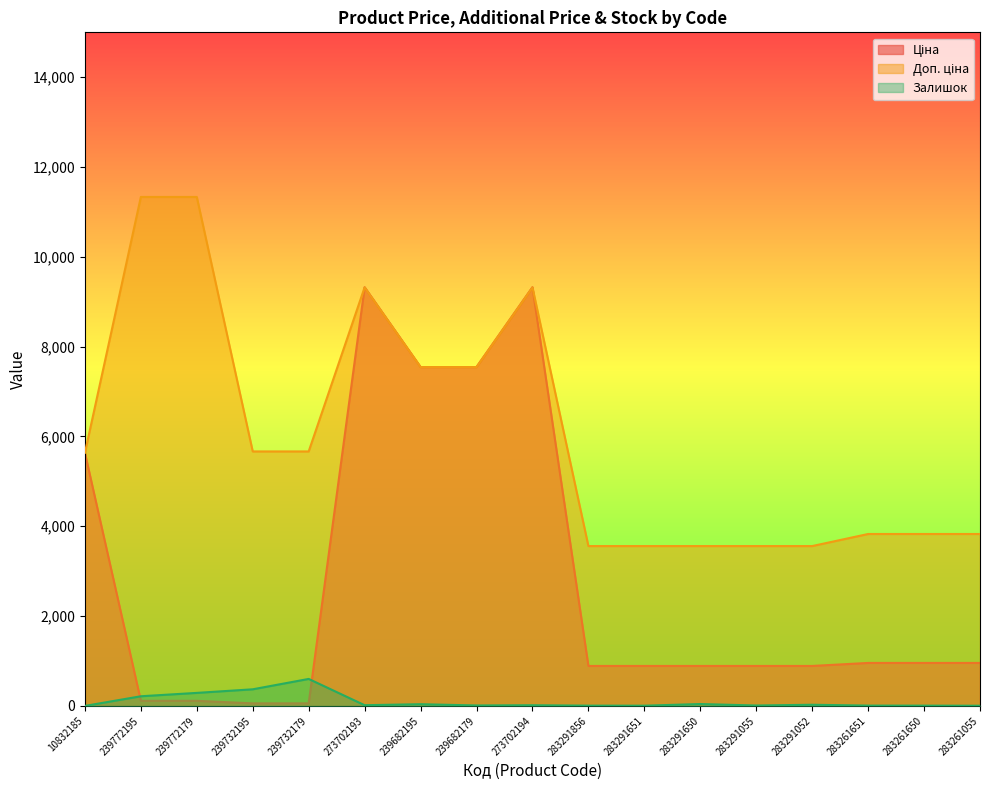

Which series has the largest range (max minus min)?

Ціна